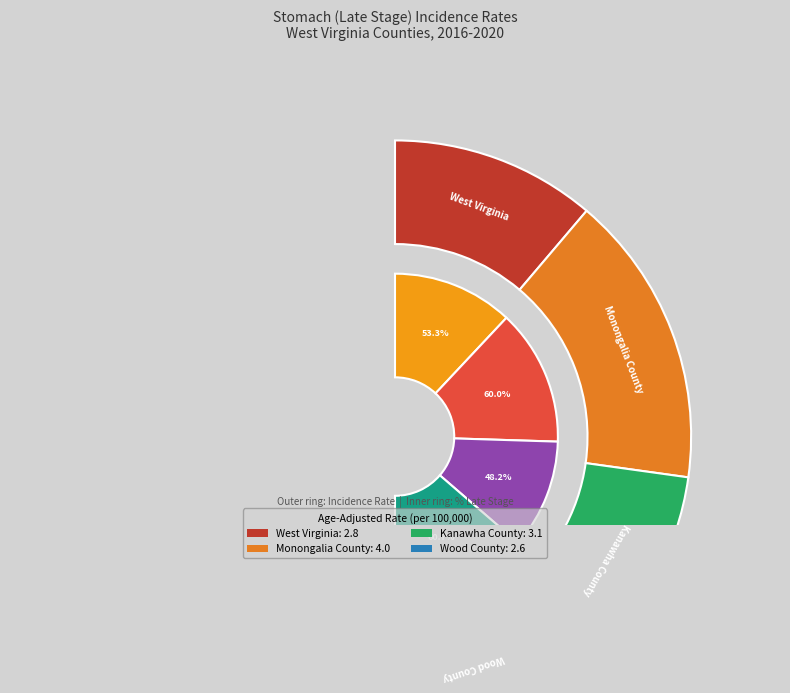

Count the number of slices in the pie.

4